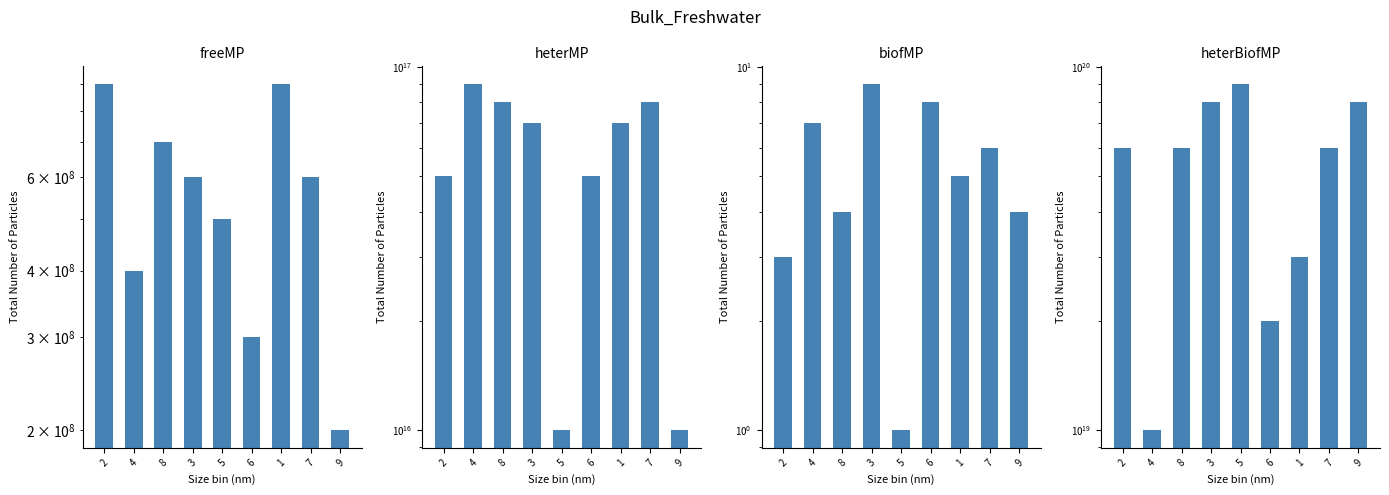

At which category is the sum across all series the highest?

5